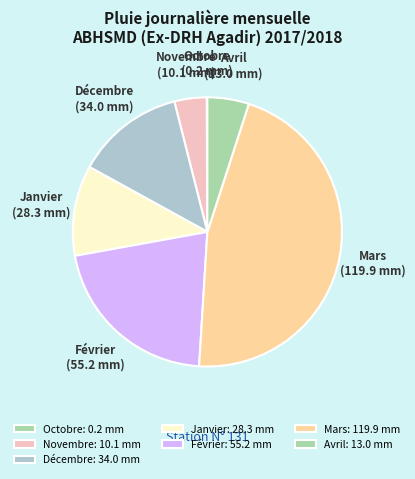

Which has a higher value, Janvier or Décembre?

Décembre